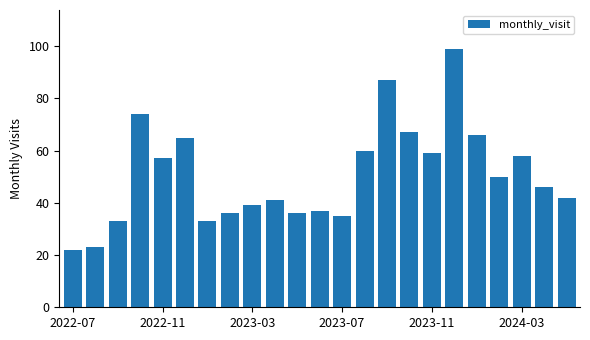

What is the average value?

51